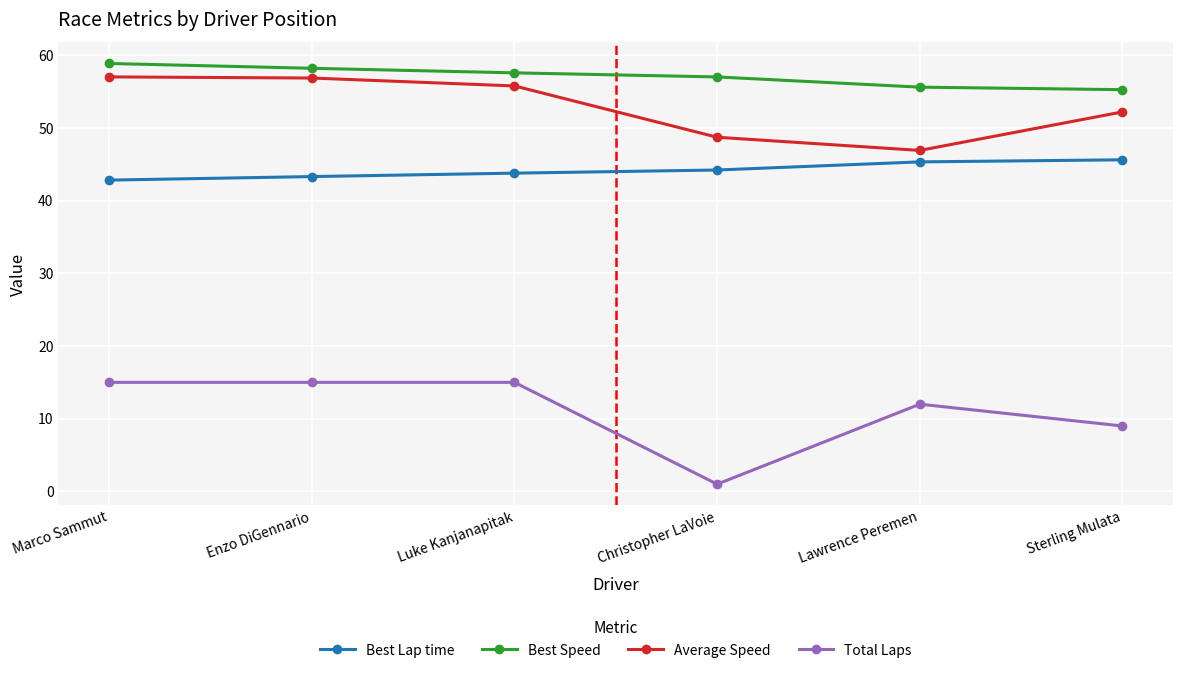

In Total Laps, how many points are lower than both neighbors (excluding endpoints)?

1